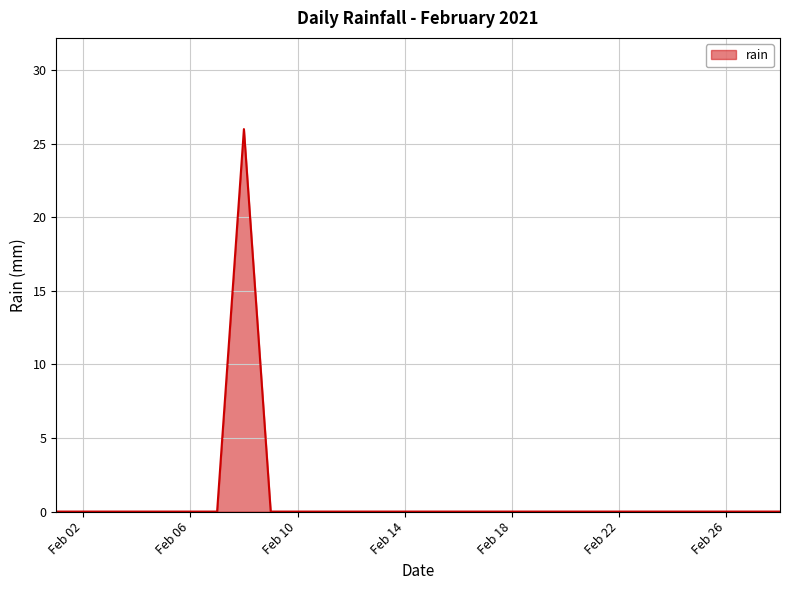

Reading left to right, what are all the values shown in this chart?

0	0	0	0	0	0	0	26	0	0	0	0	0	0	0	0	0	0	0	0	0	0	0	0	0	0	0	0